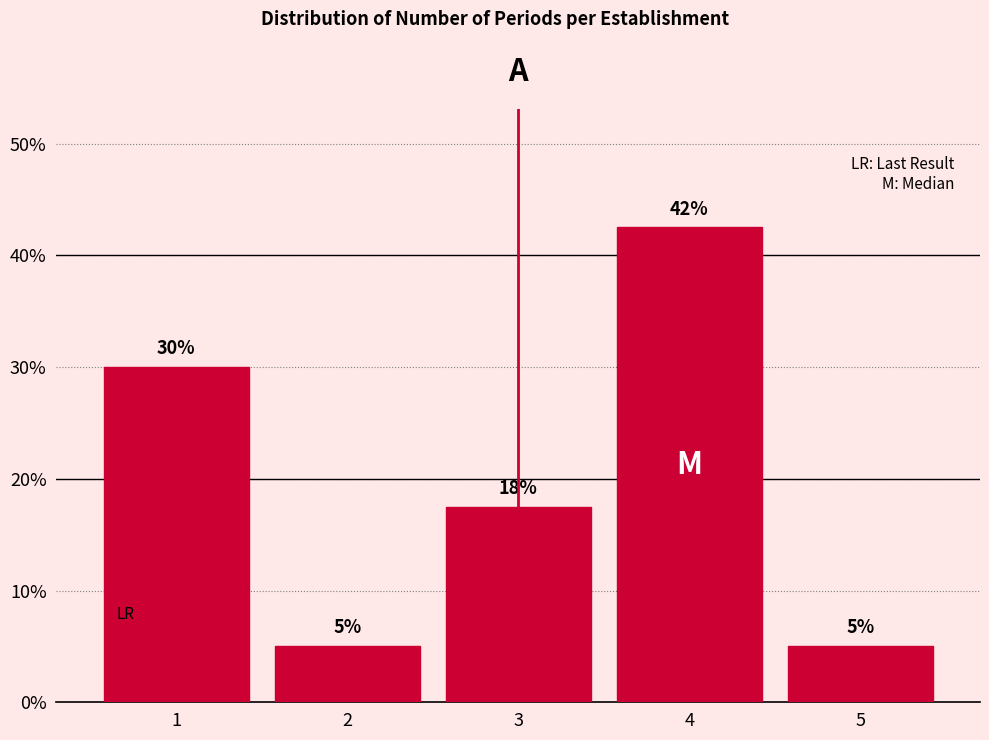

What is the ratio of the value at 1 to the value at 4?

0.7